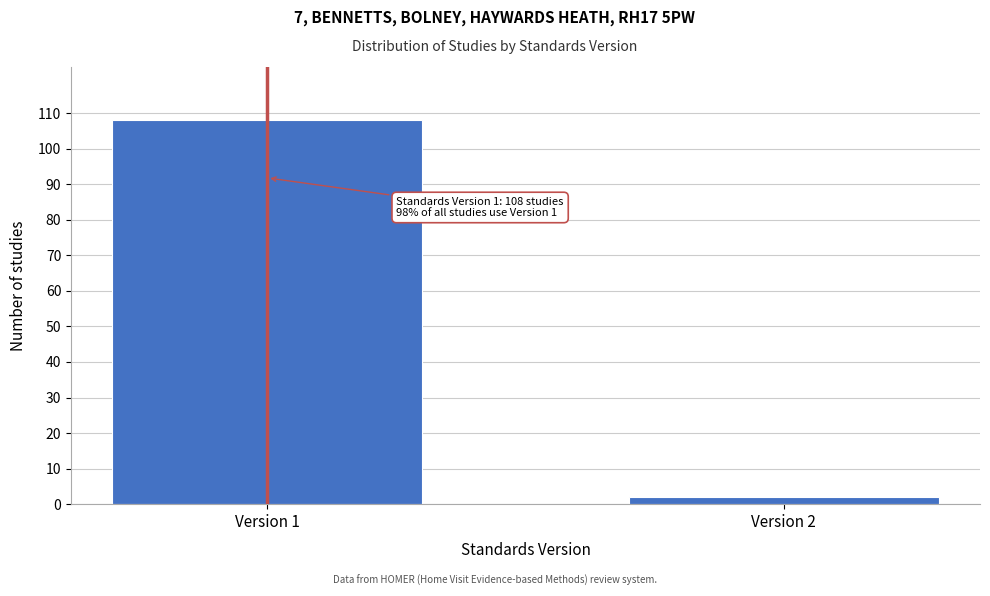

Reading right to left, list all the values displayed in this chart.

2	108